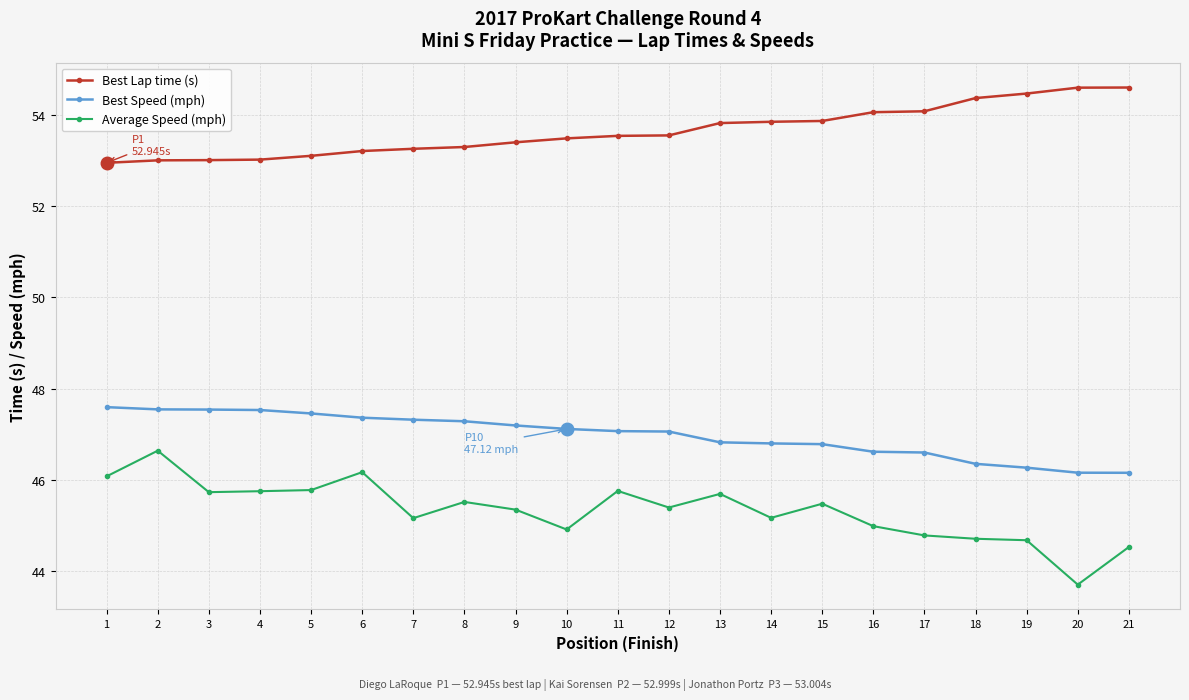

What is the approximate value of Best Lap time (s) at 20?

54.6